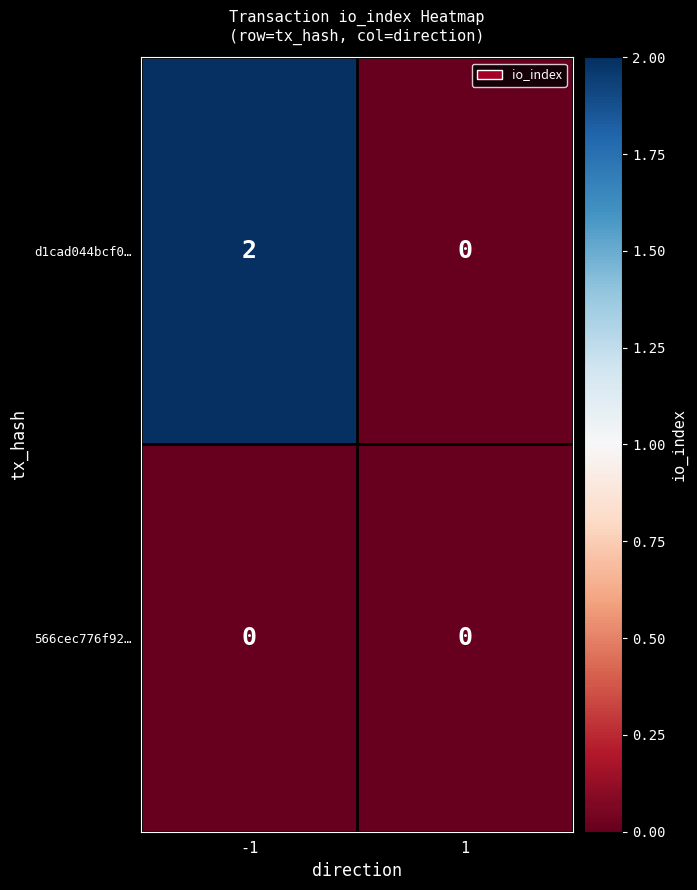

The d1cad044bcf0… series shows 0 at 1. True or false?

True